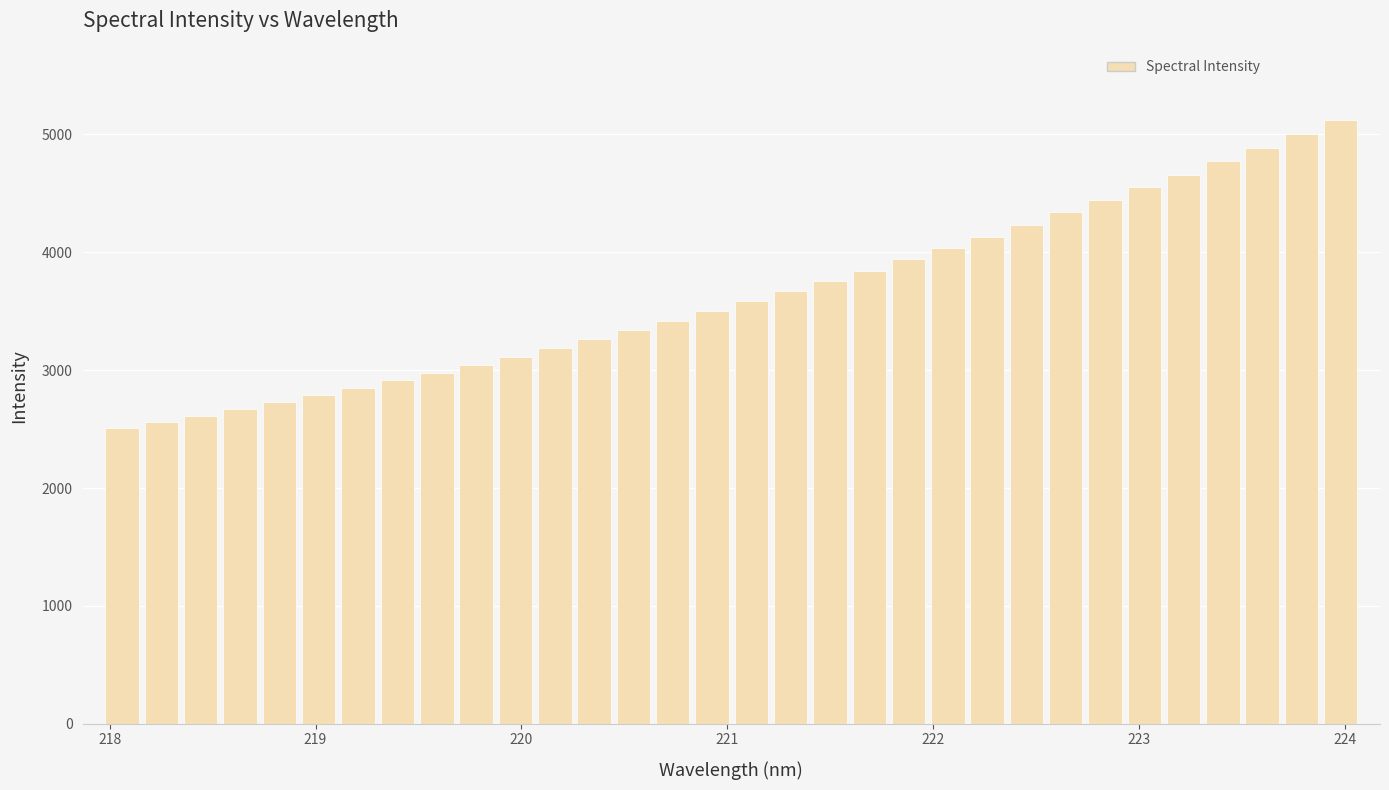

What is the sum of all values?

116466.1